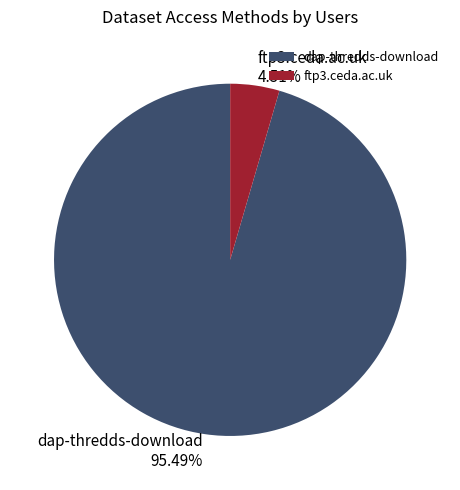

Count the number of slices in the pie.

2